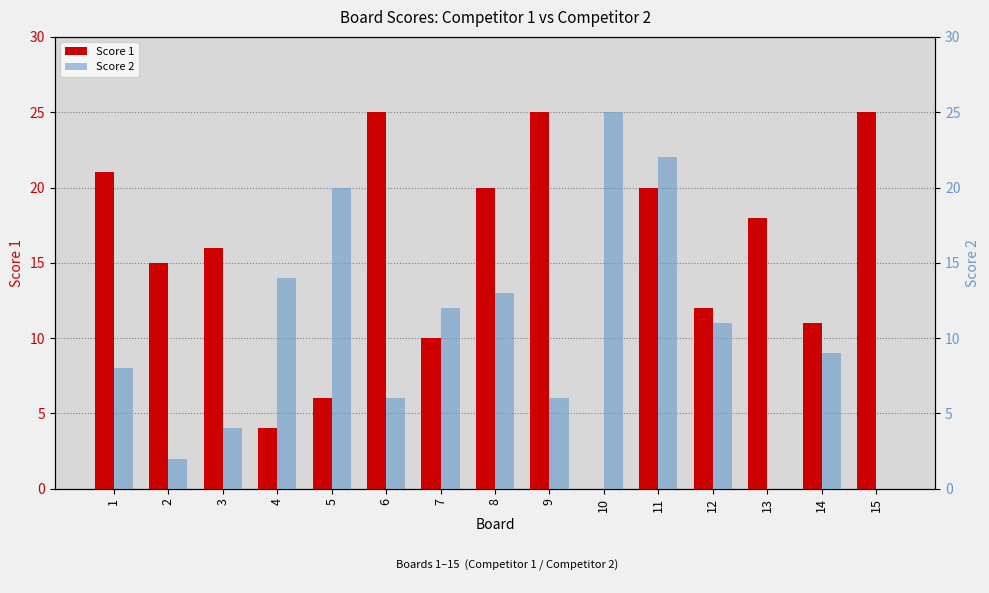

What is the maximum value for Score 2?

25